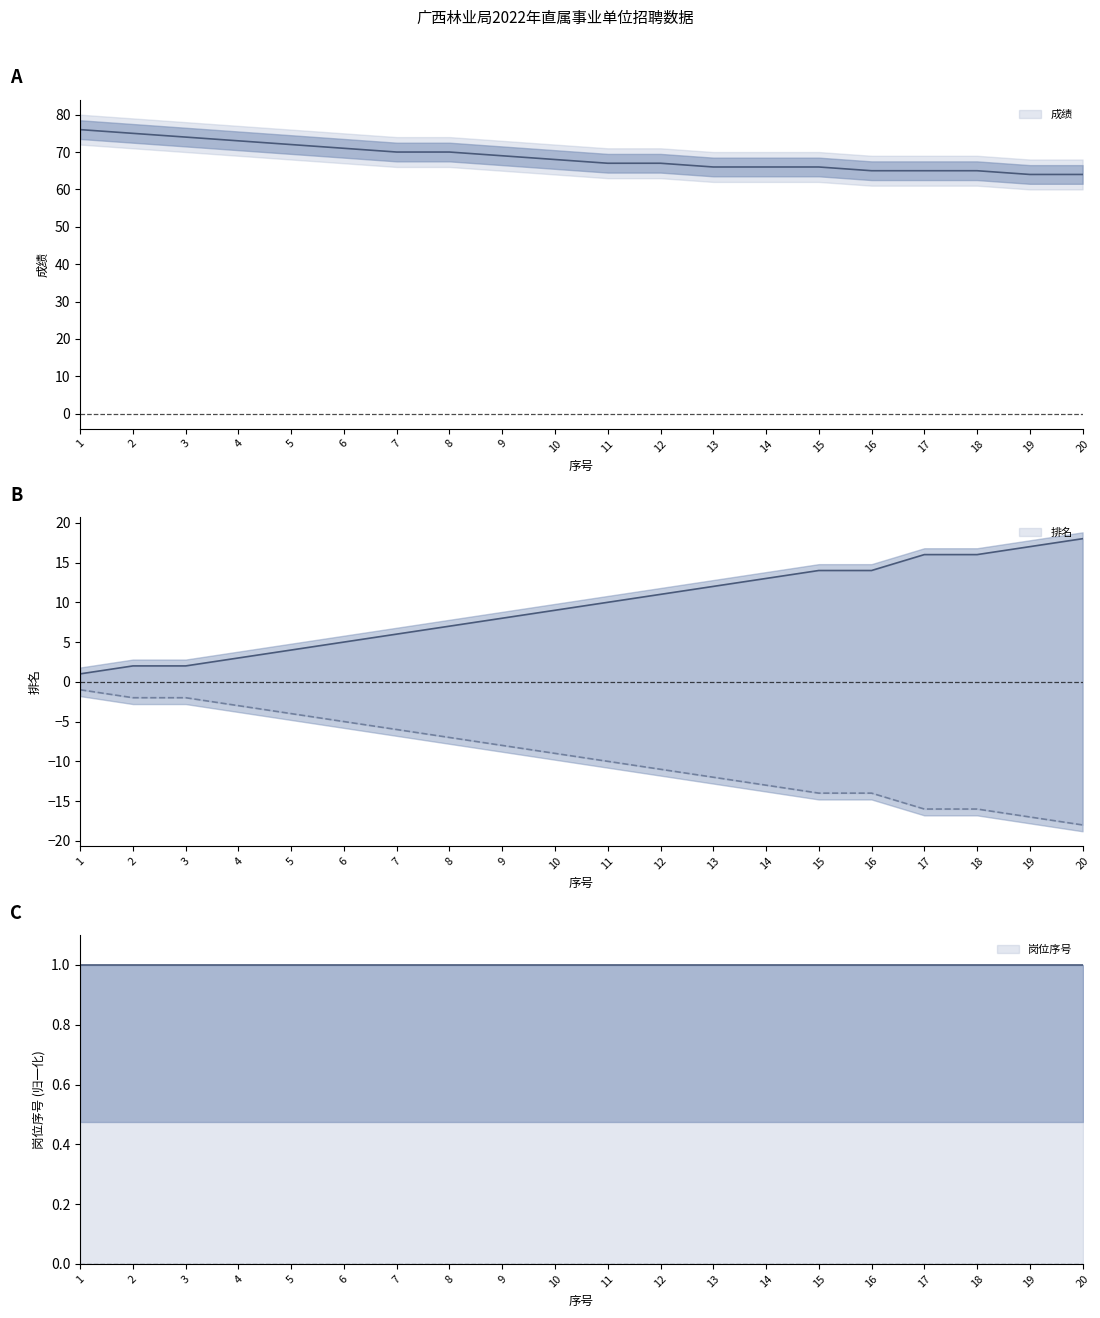

True or false: 成绩 and 排名 cross at least once.

False